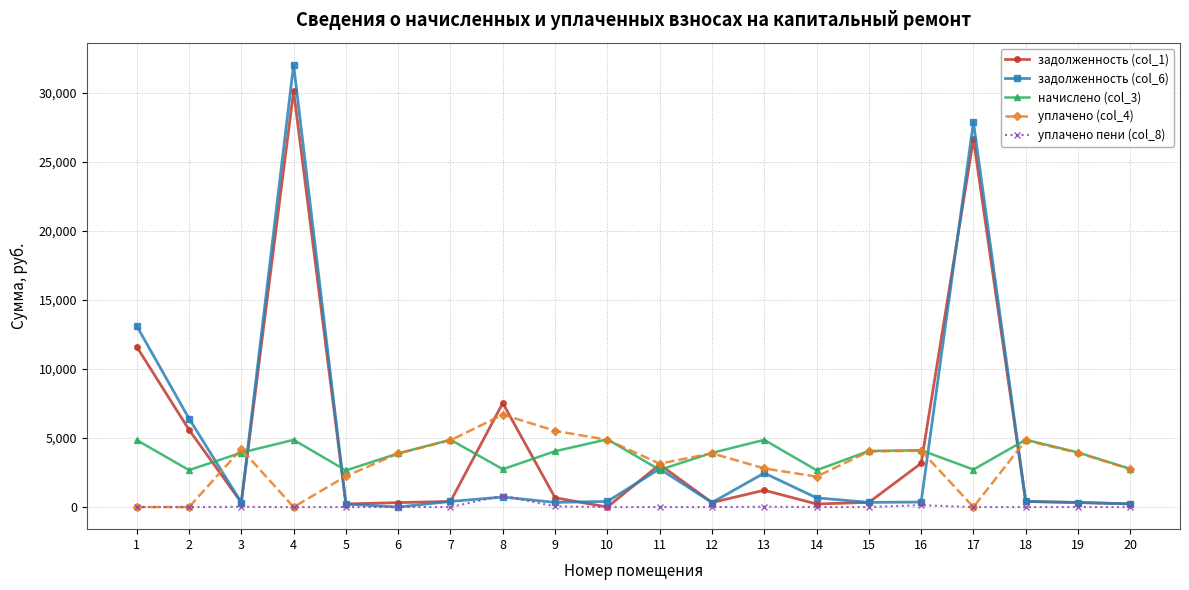

List the series in order of their peak value, highest first.

задолженность (col_6), задолженность (col_1), уплачено (col_4), начислено (col_3), уплачено пени (col_8)